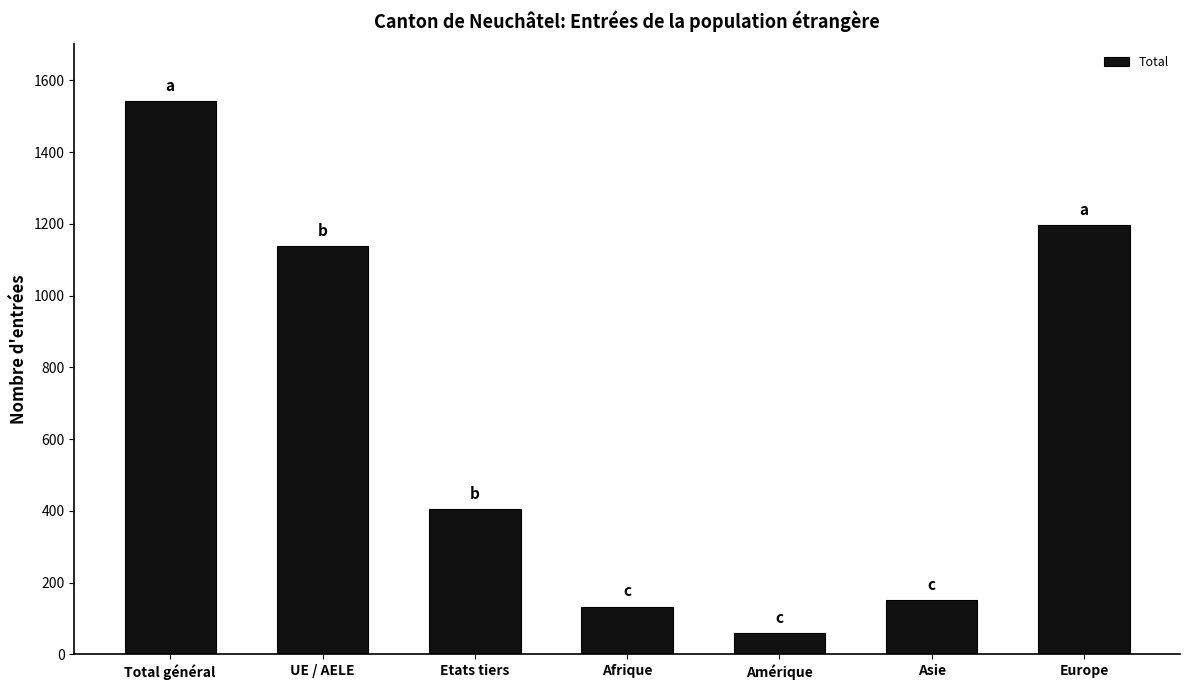

What value does the data have at UE / AELE, to the nearest 10?

1140